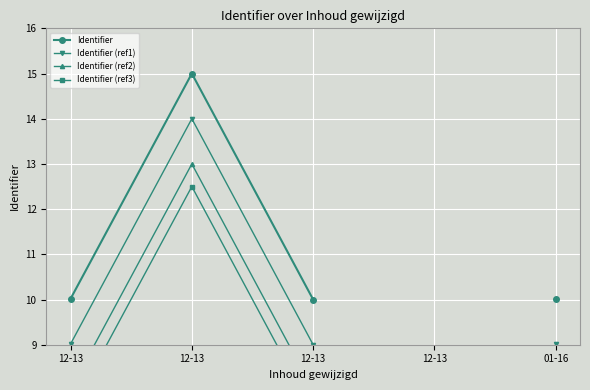

True or false: Identifier (ref2) and Identifier cross at least once.

False